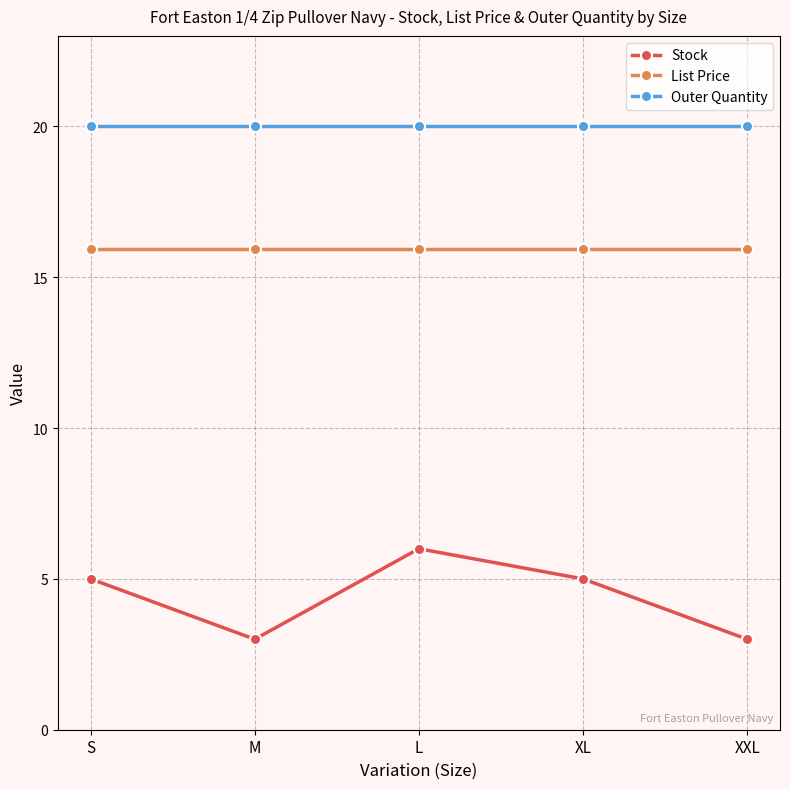

At which category does Stock reach its first local peak?

L